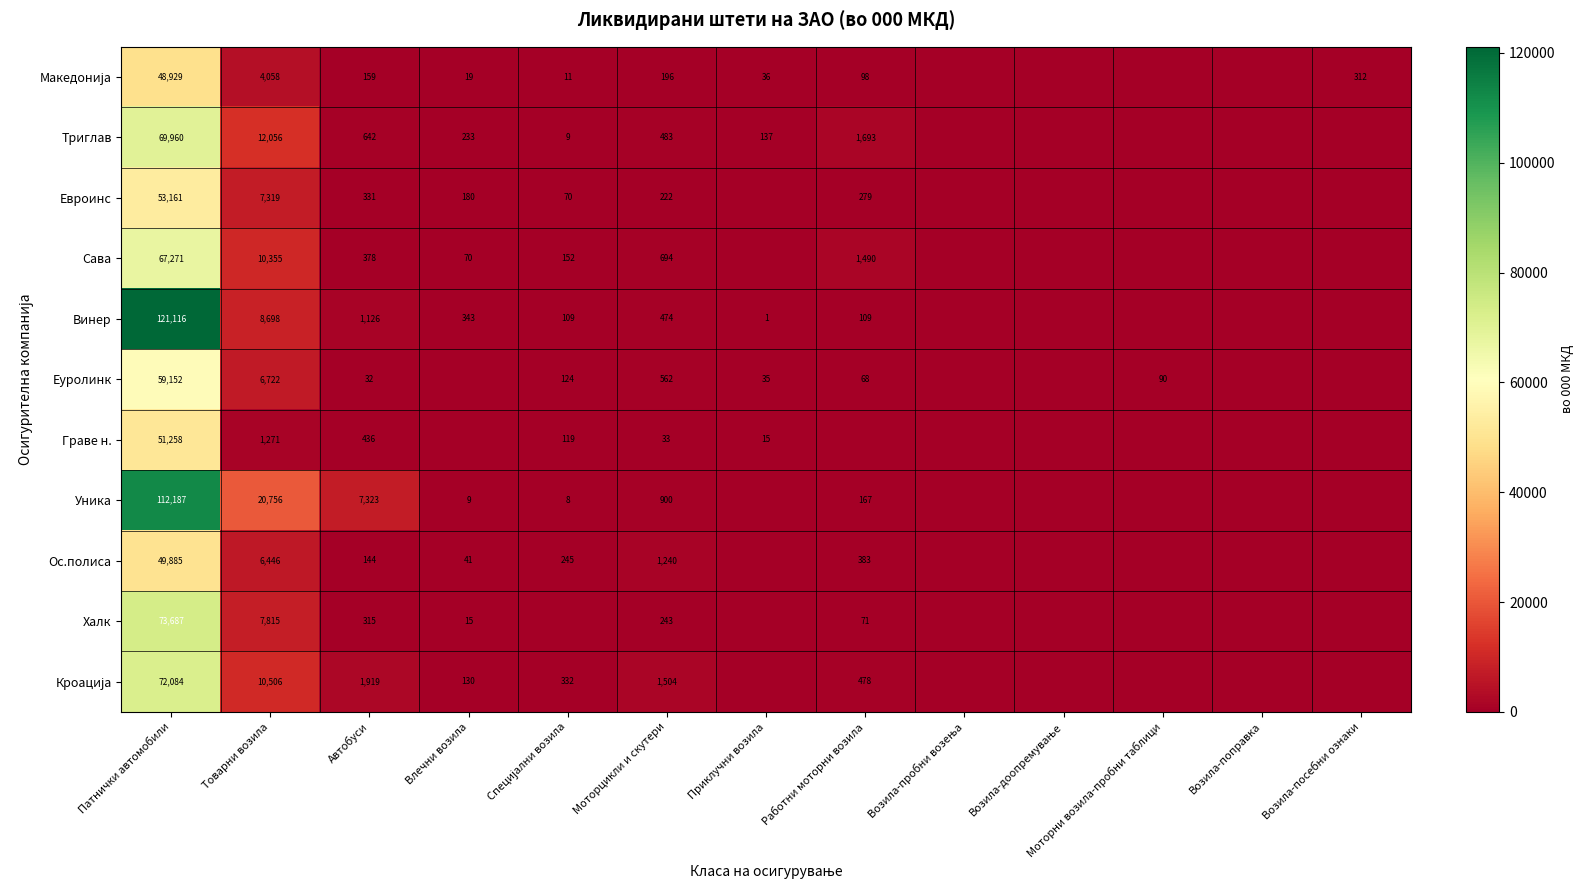

The value of Триглав at Товарни возила is 3936. True or false?

False